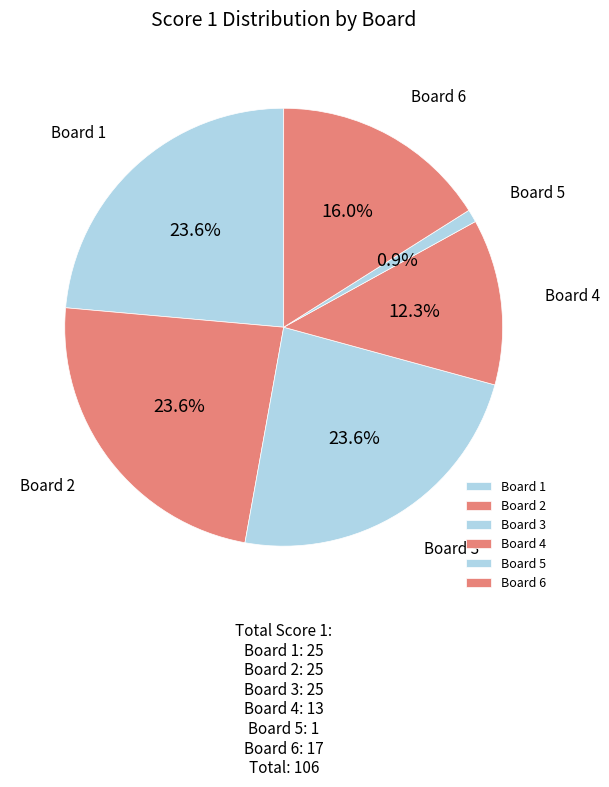

Is there any slice that represents more than half of the pie?

No